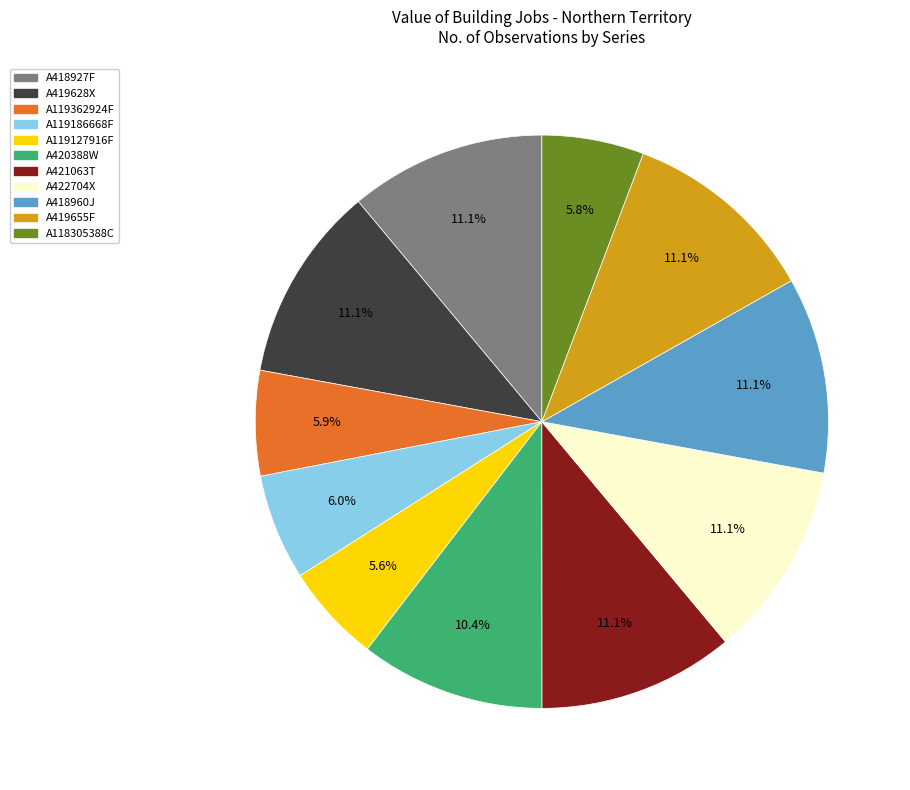

How many slices are in this pie chart?

11